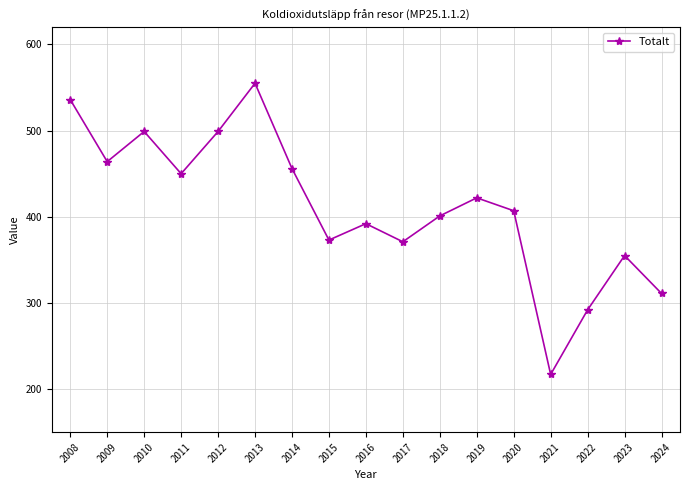

Which has a higher value, 2019 or 2012?

2012